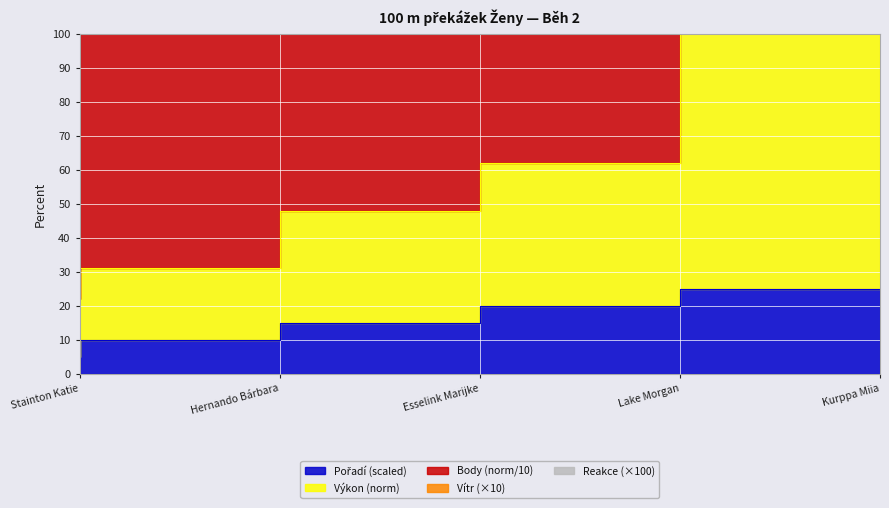

How many Pořadí values are between 10 and 20?

3